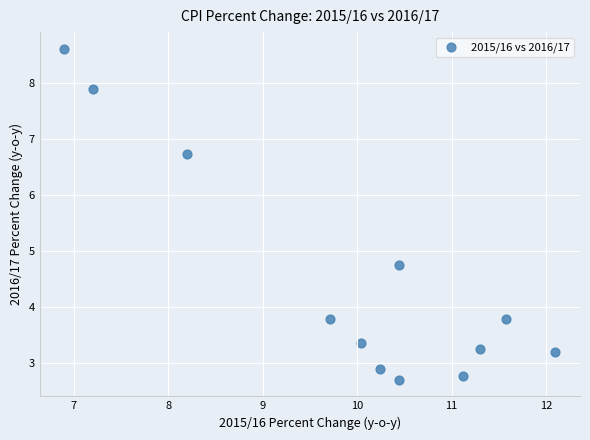

What Y value in the scatter plot is closest to 5?

4.8